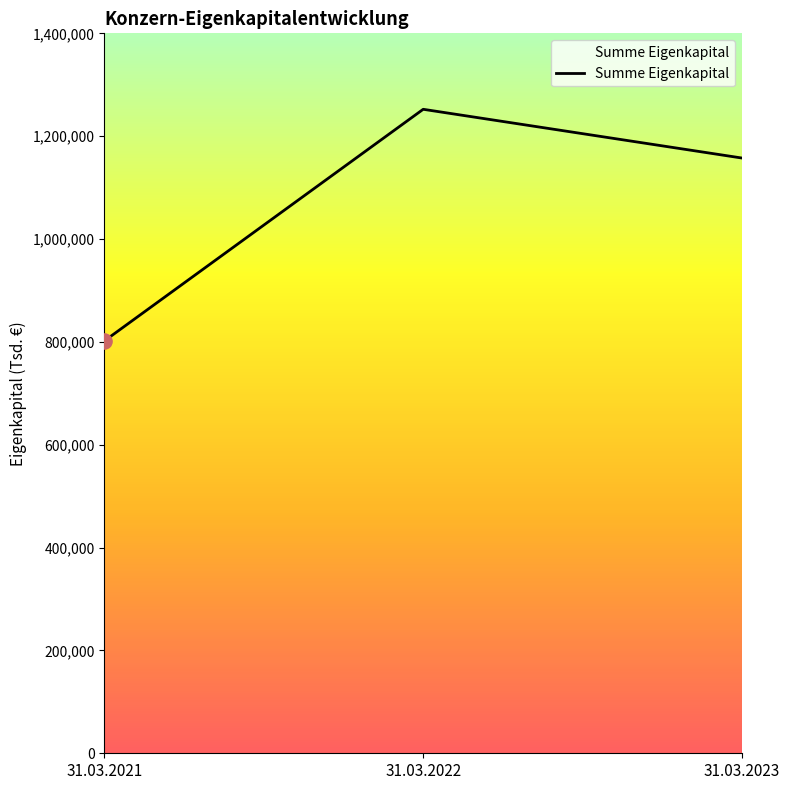

Which has a higher value, 31.03.2021 or 31.03.2023?

31.03.2023